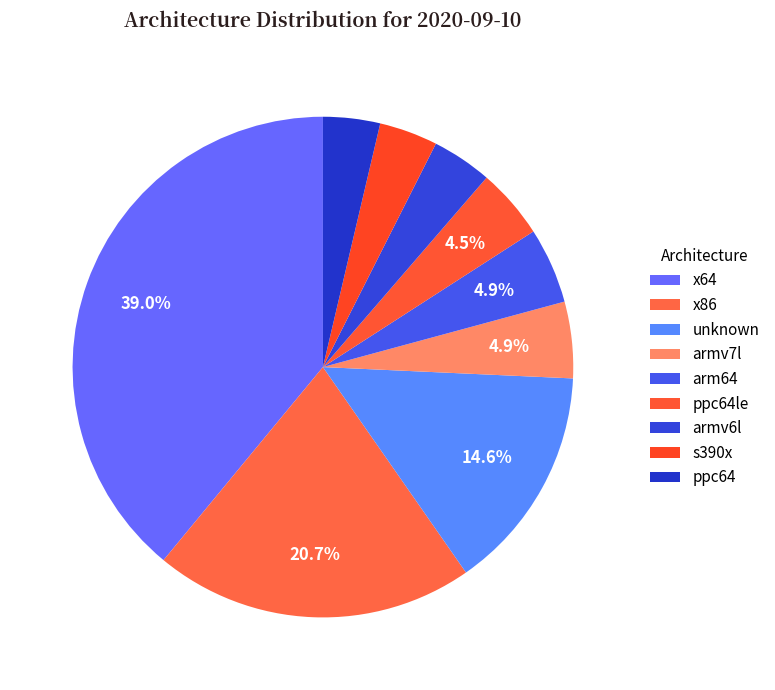

Rank the categories by value from lowest to highest.

ppc64, s390x, armv6l, ppc64le, arm64, armv7l, unknown, x86, x64